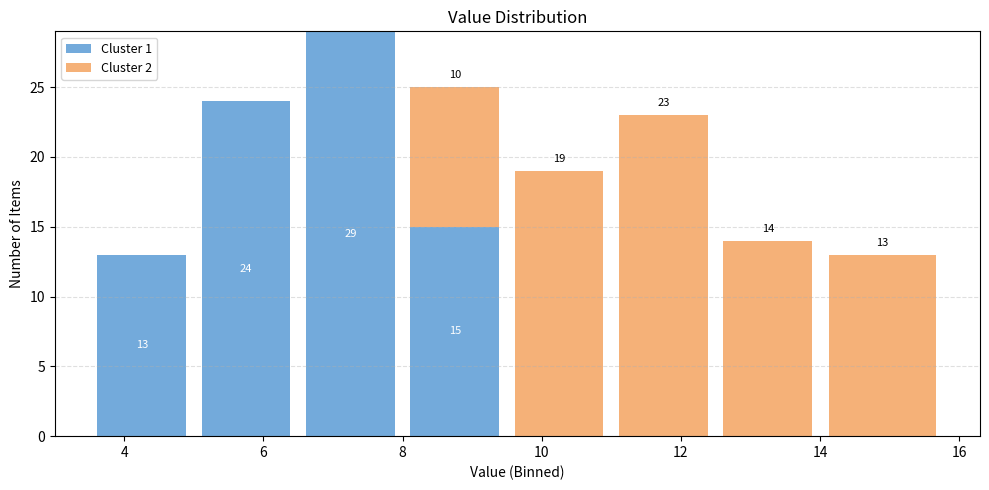

Which range on the x-axis has the tallest stacked bar (by total height)?

6.5 to 8.0